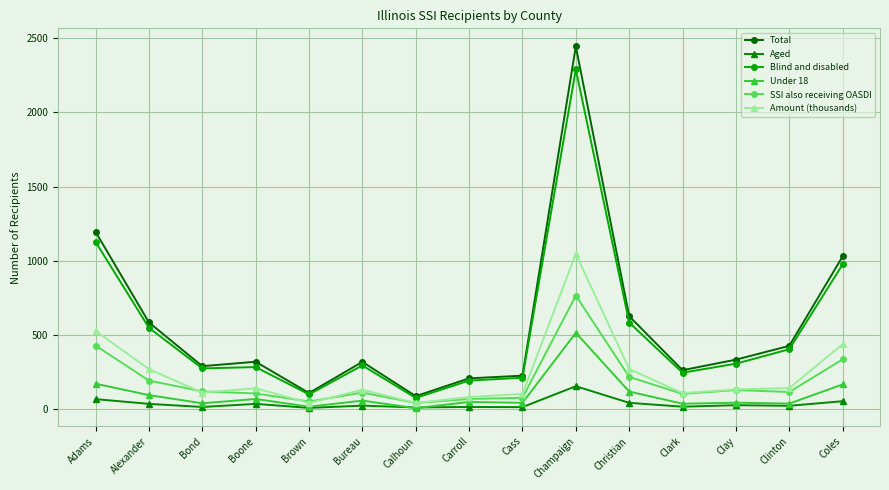

What is the label of the 9th point from the right?

Calhoun